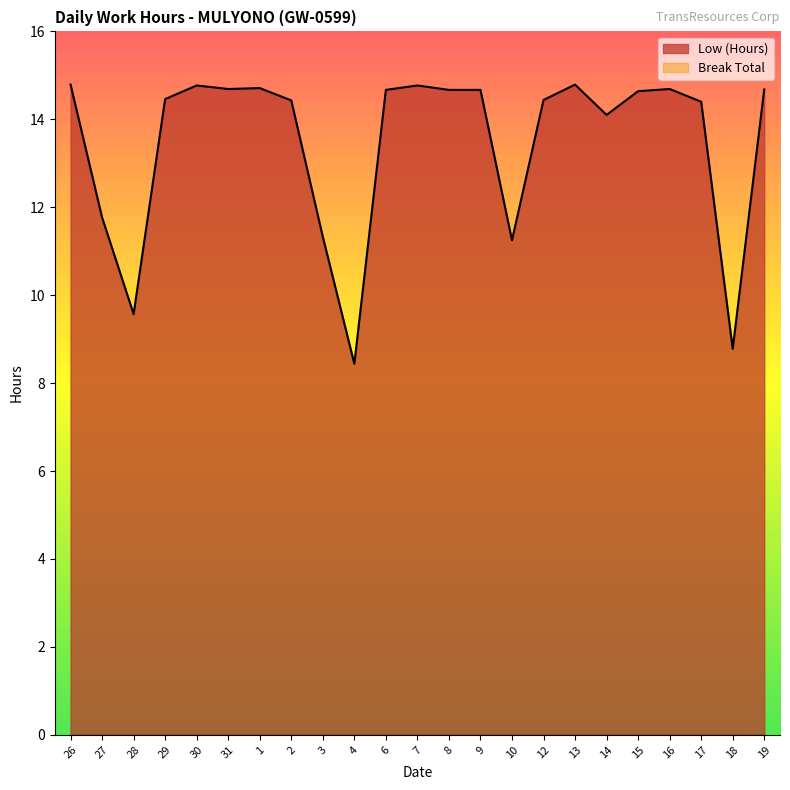

Which category has the lowest value across all series?

4